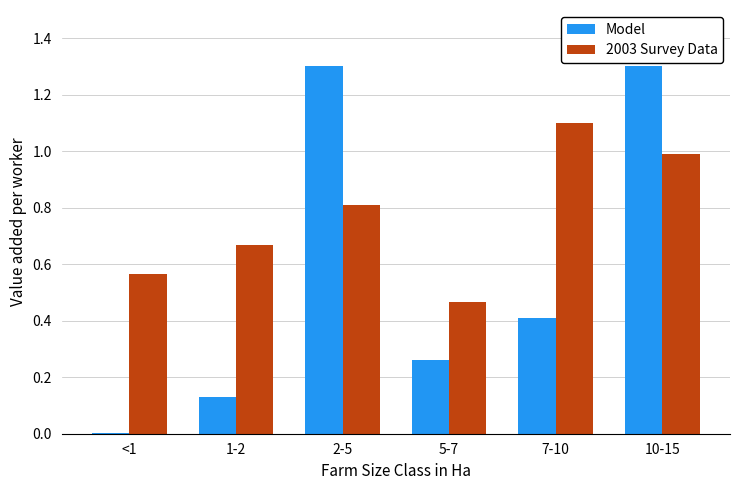

The value of 2003 Survey Data at 10-15 is 1.6. True or false?

False